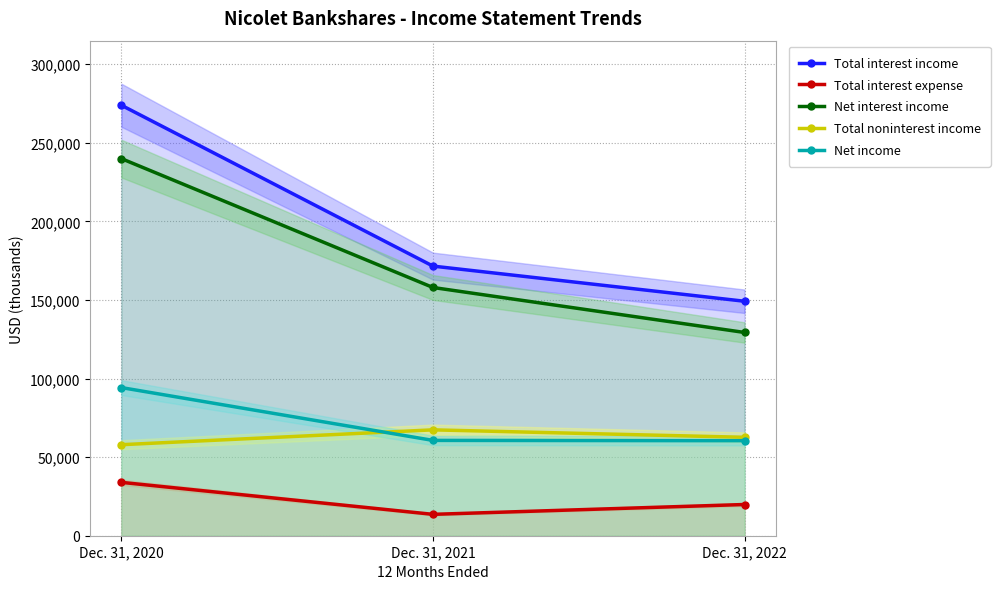

Reading left to right, extract all data points from this chart.

Total interest income: Dec. 31, 2020=273918	Dec. 31, 2021=171559	Dec. 31, 2022=149202
Total interest expense: Dec. 31, 2020=33957	Dec. 31, 2021=13604	Dec. 31, 2022=19864
Net interest income: Dec. 31, 2020=239961	Dec. 31, 2021=157955	Dec. 31, 2022=129338
Total noninterest income: Dec. 31, 2020=57920	Dec. 31, 2021=67364	Dec. 31, 2022=62626
Net income: Dec. 31, 2020=94260	Dec. 31, 2021=60652	Dec. 31, 2022=60469